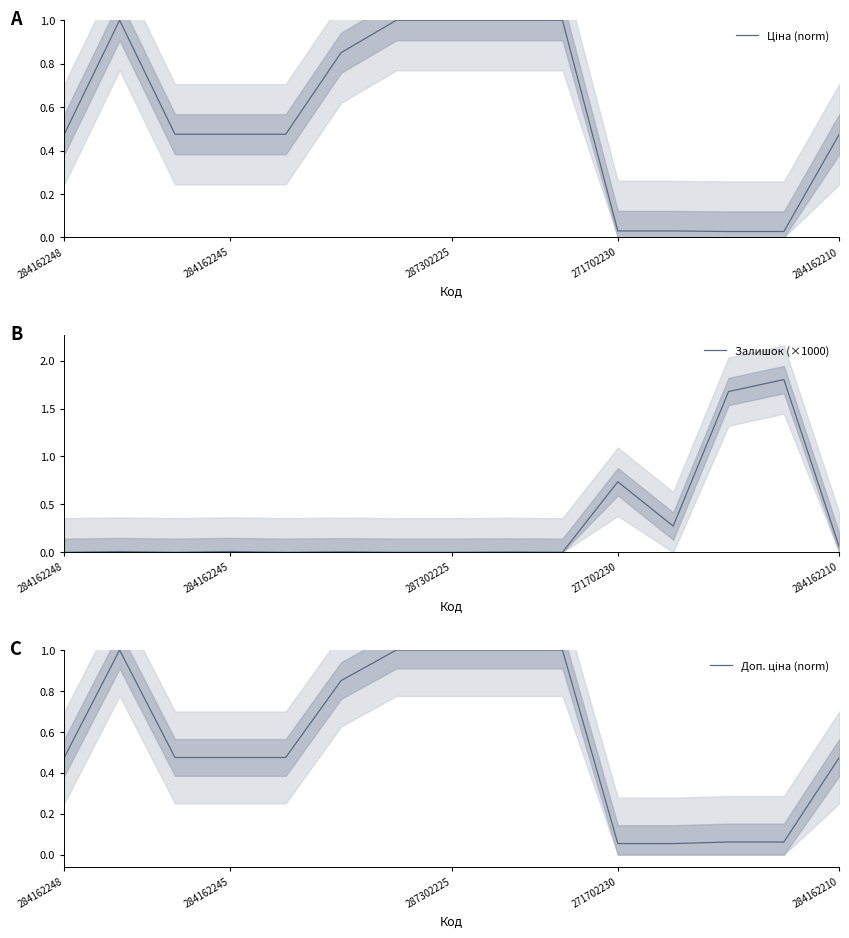

Which series ends up on top after the final intersection of Залишок (×1000) and Ціна (norm)?

Ціна (norm)